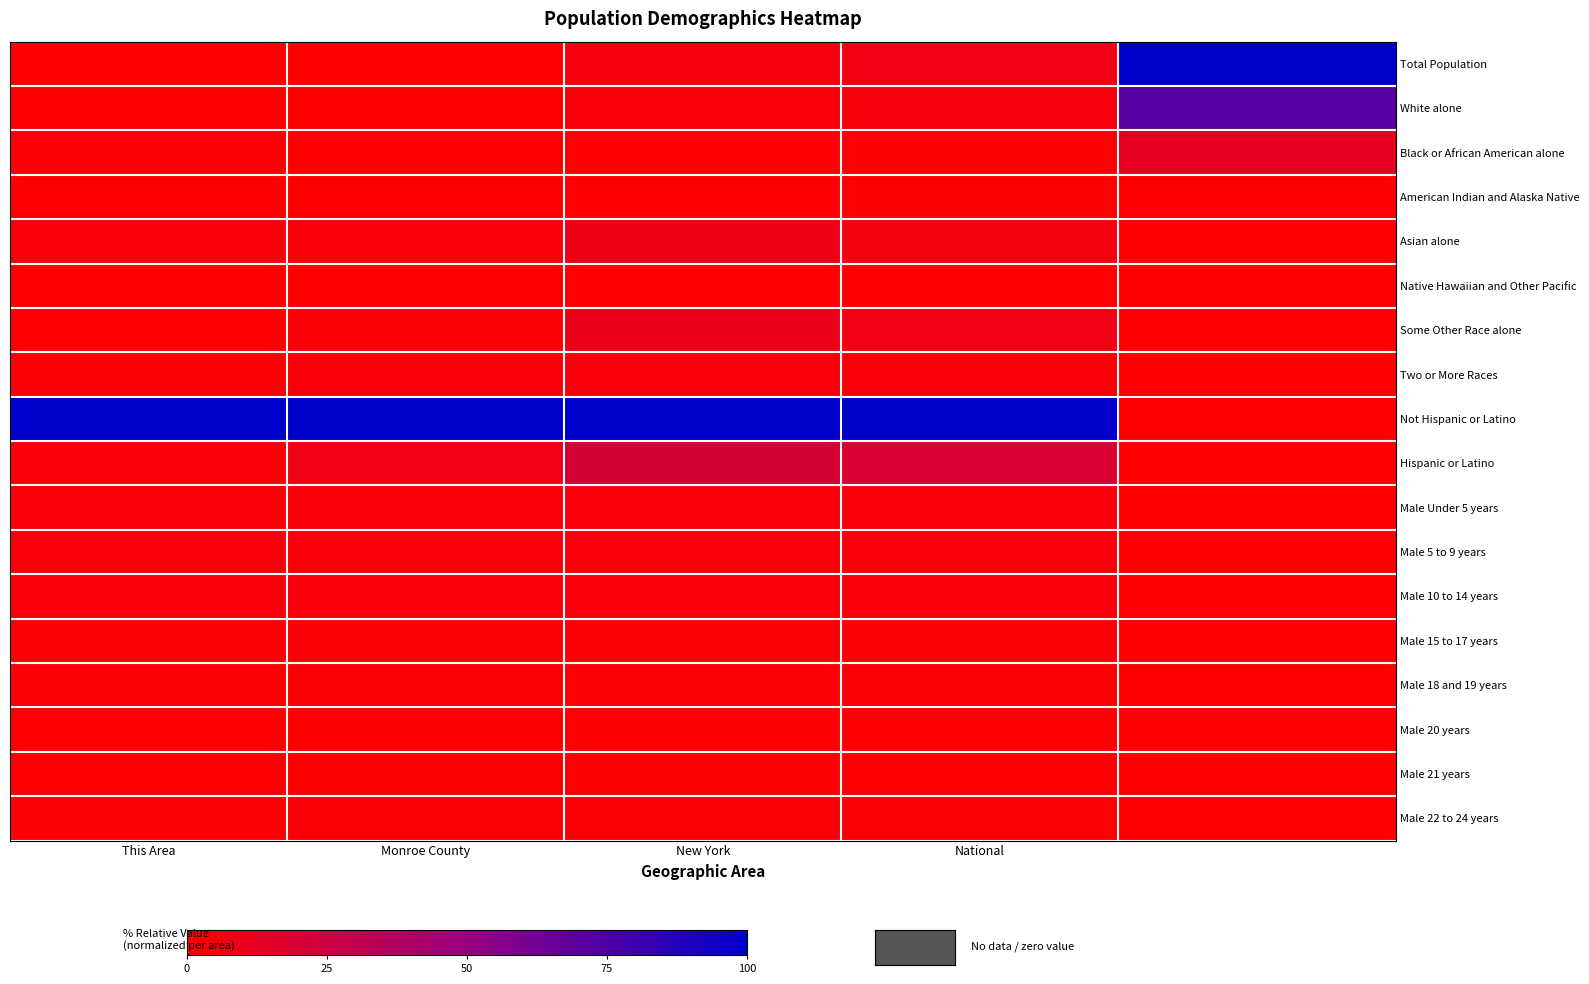

What is the greatest value displayed?

100.0